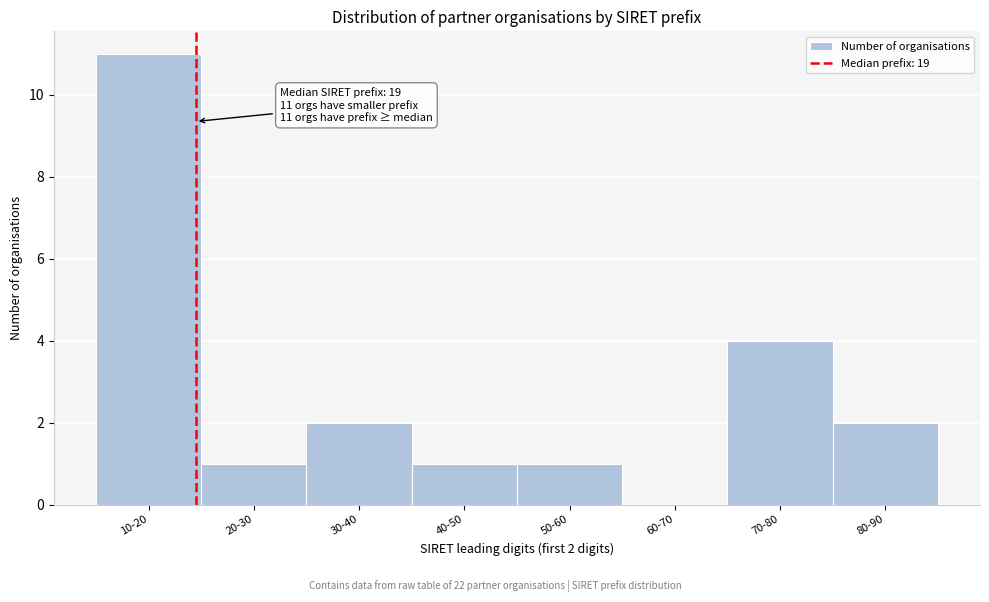

Reading left to right, extract all data points from this chart.

10-20=11	20-30=1	30-40=2	40-50=1	50-60=1	60-70=0	70-80=4	80-90=2